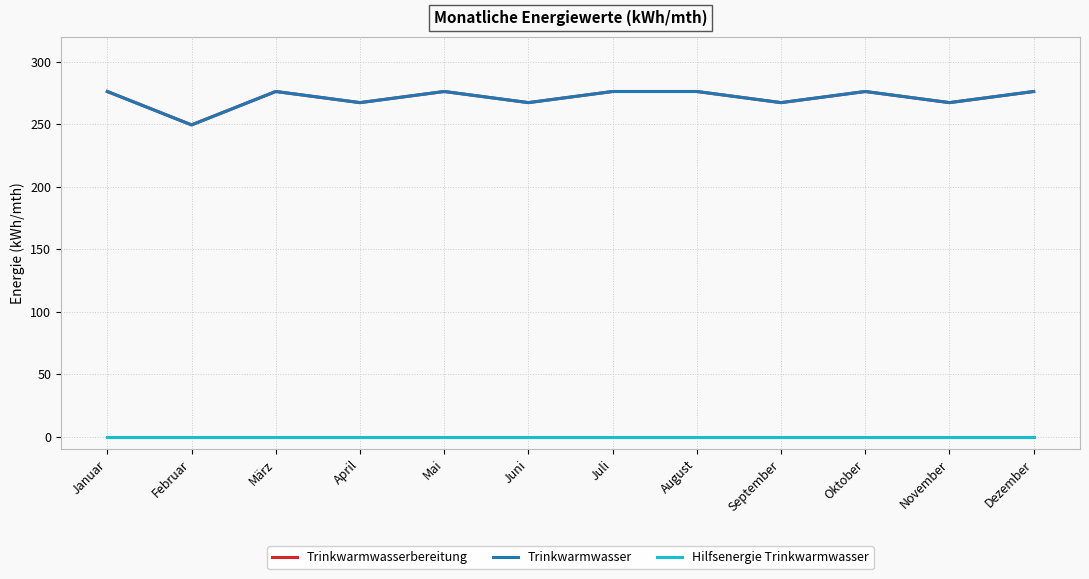

Does the chart have visible grid lines?

Yes